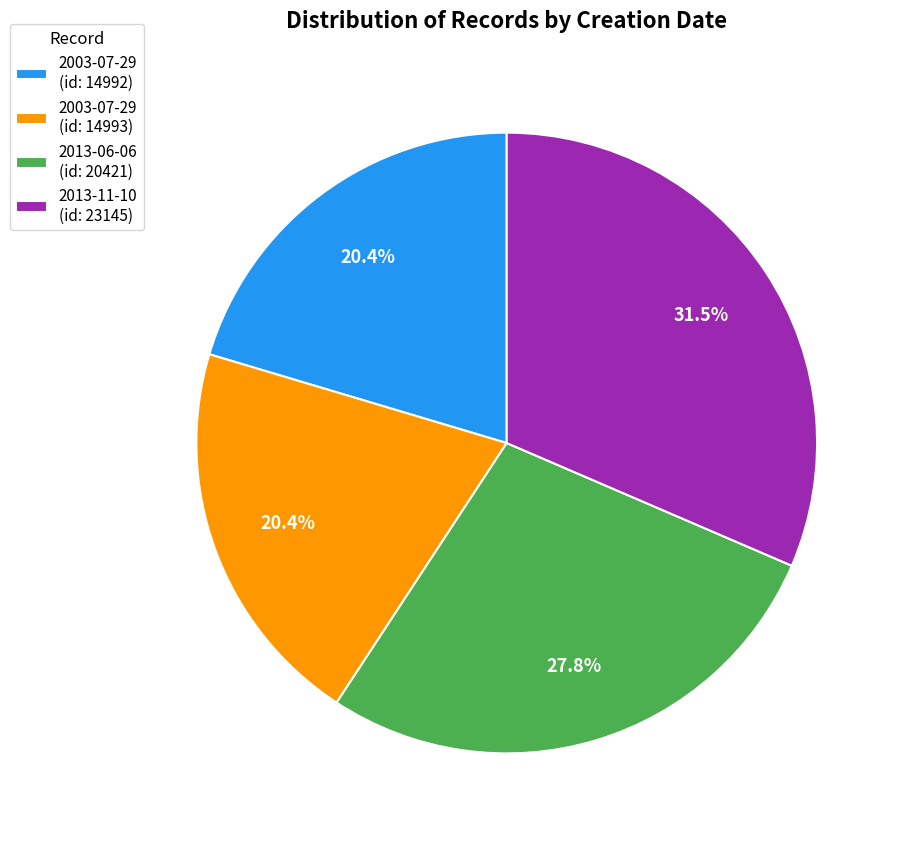

Does 2003-07-29 (id: 14993) account for over 50% of the chart?

No